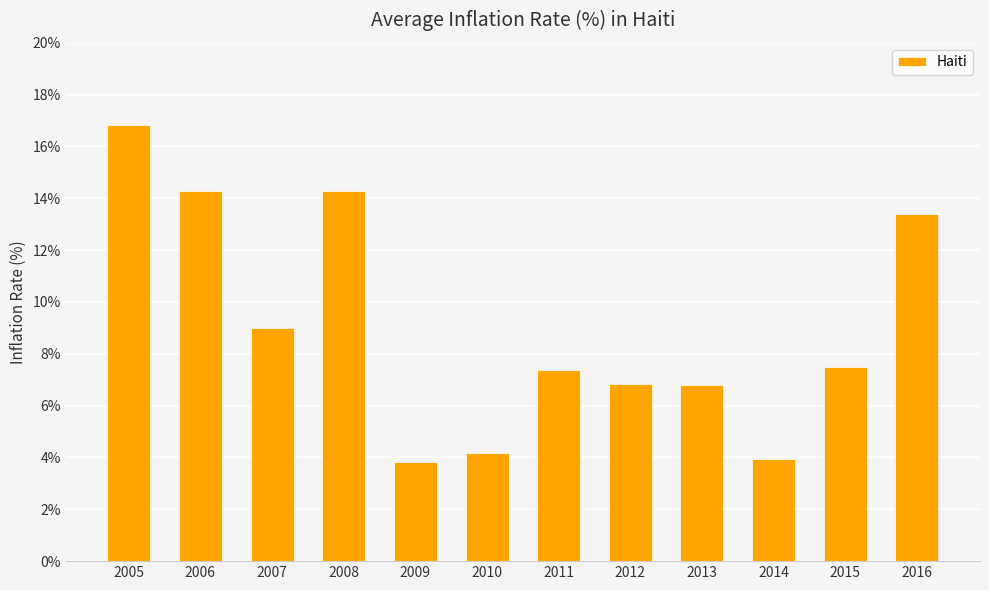

True or false: the data shows 3.9 at 2014.

True